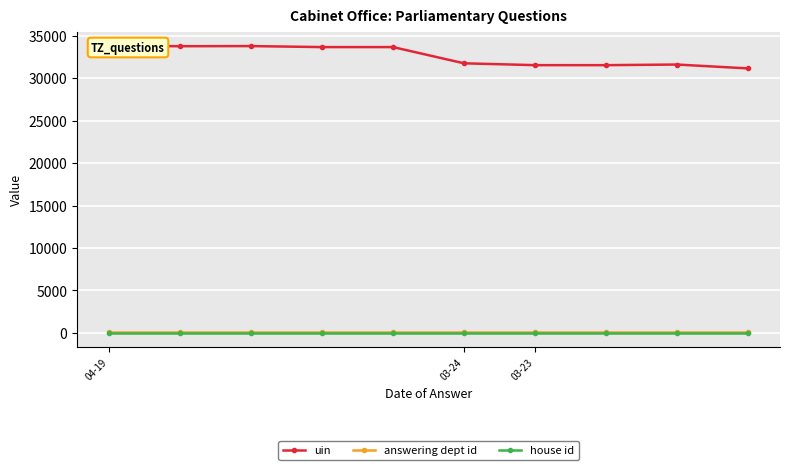

Is it true that uin equals 8352 at 03-24?

False